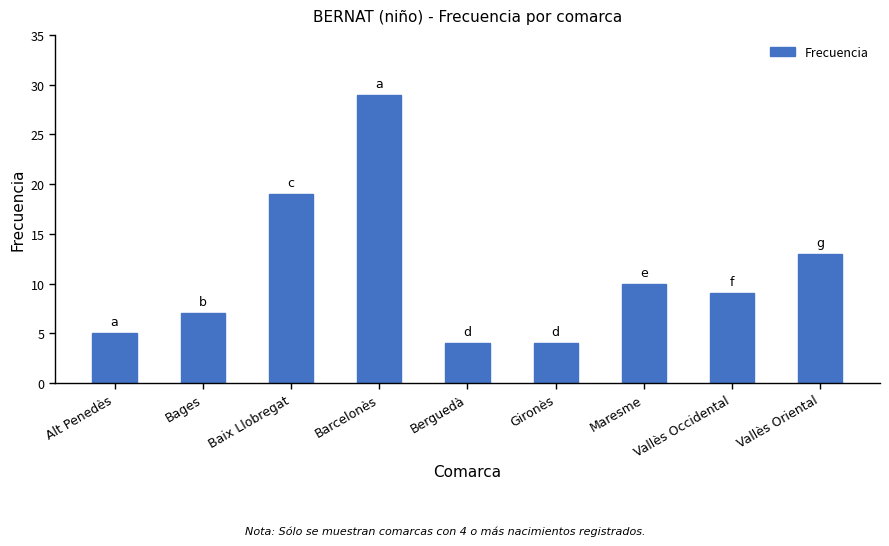

Is it true that the value at Vallès Oriental is 13?

True